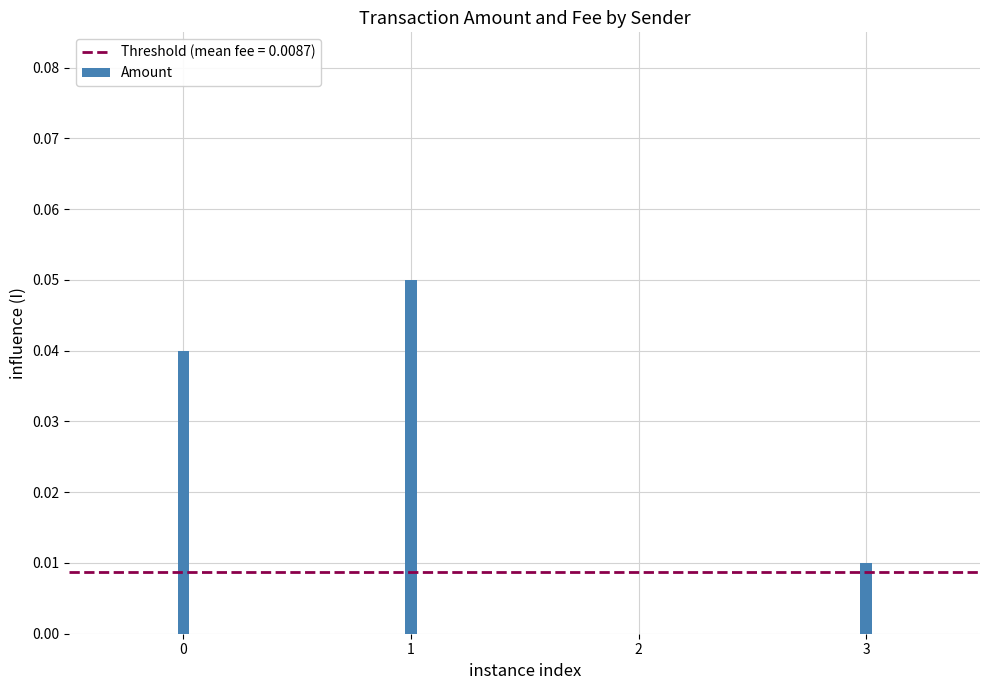

The value of Amount at S-YTHC-9GUD-RUMB-GJM5G is 0.0. True or false?

False